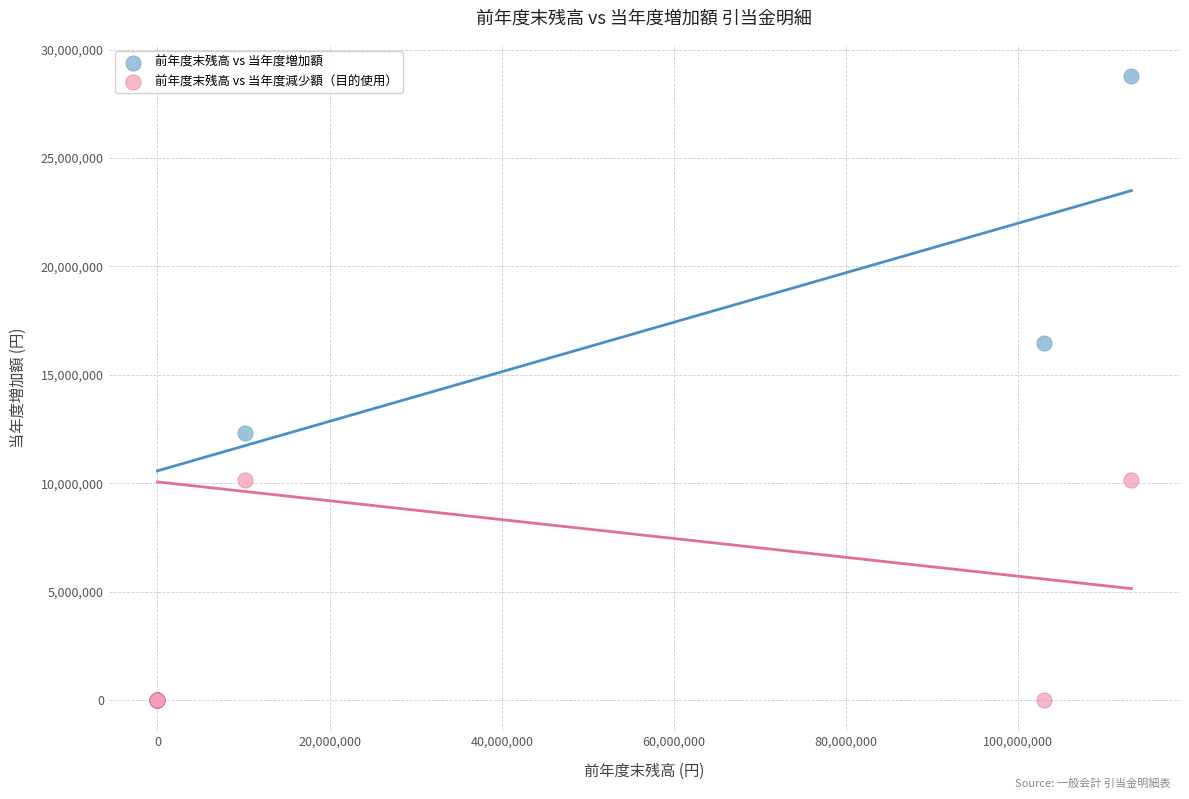

What are all the series names shown in the legend?

前年度末残高 vs 当年度増加額, 前年度末残高 vs 当年度減少額（目的使用）